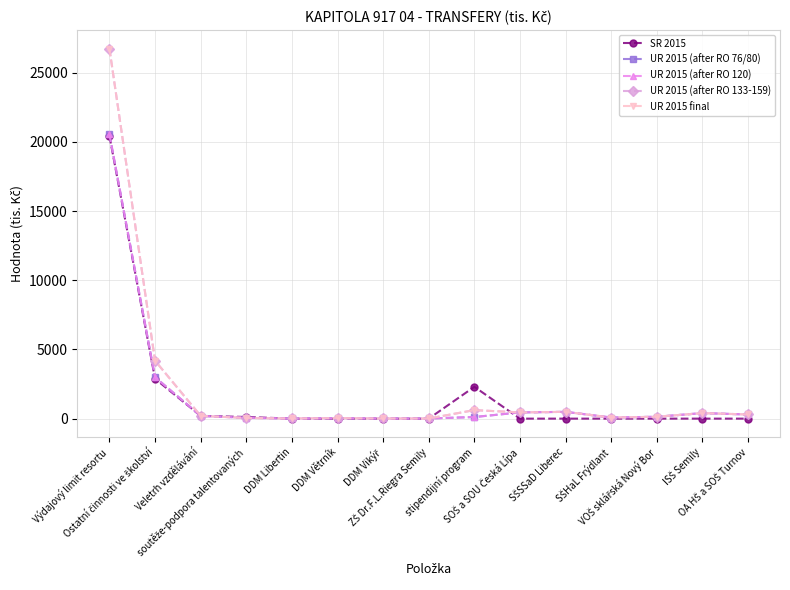

Reading left to right, what are all the values shown in this chart?

SR 2015: 20429.0	2880.0	200.0	120.0	0.0	0.0	0.0	0.0	2300.0	0.0	0.0	0.0	0.0	0.0	0.0
UR 2015 (after RO 76/80): 20545.1	2996.2	200.0	60.0	10.0	30.0	10.0	10.0	116.2	450.0	490.0	80.0	135.0	400.0	300.0
UR 2015 (after RO 120): 20545.1	2996.2	200.0	60.0	10.0	30.0	10.0	10.0	116.2	450.0	490.0	80.0	135.0	400.0	300.0
UR 2015 (after RO 133-159): 26735.1	4186.1	200.0	50.0	10.0	40.0	10.0	10.0	616.1	450.0	490.0	80.0	135.0	400.0	300.0
UR 2015 final: 26735.1	4186.1	200.0	50.0	10.0	40.0	10.0	10.0	616.1	450.0	490.0	80.0	135.0	400.0	300.0